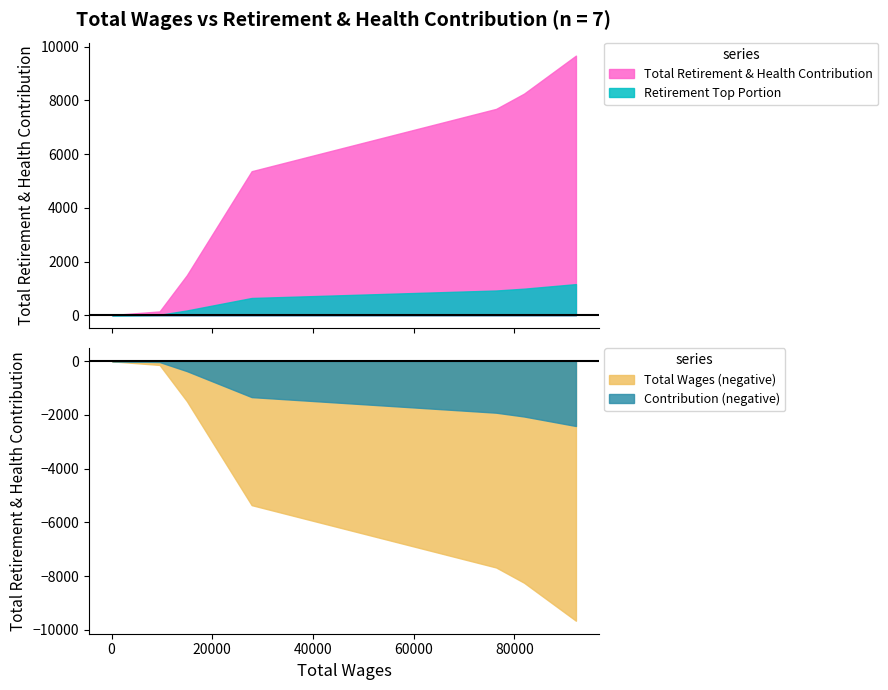

How many data points are less than 5361?

3